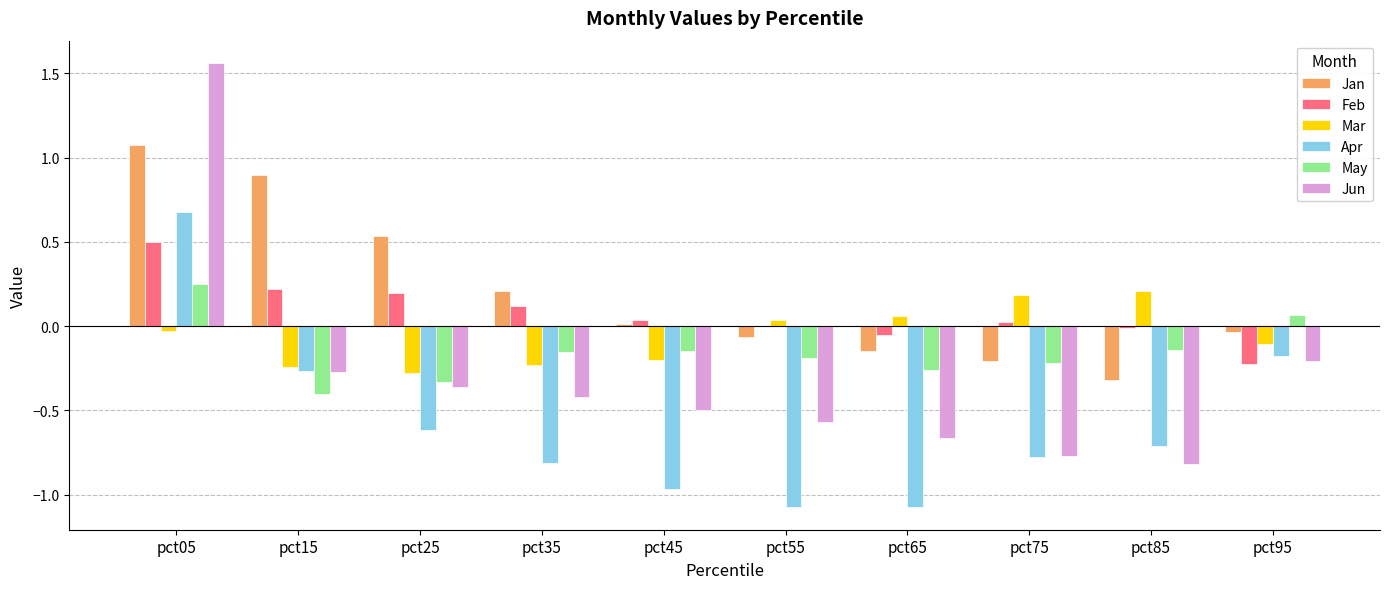

What is the spread (max minus min) of values at pct95?

0.3